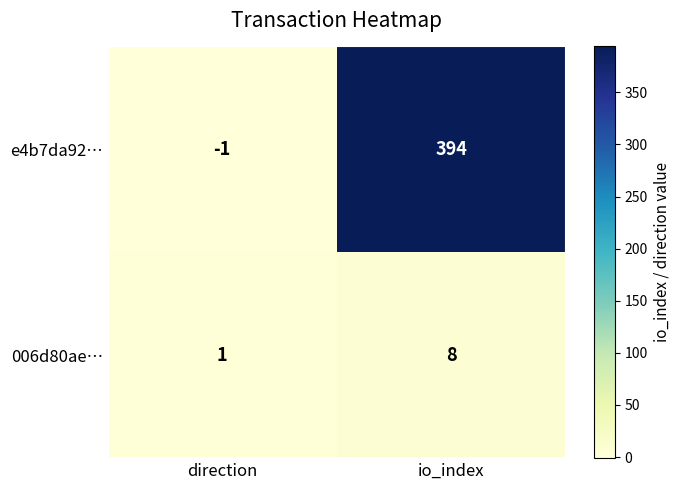

At which label is e4b7da92… closest to 196?

direction